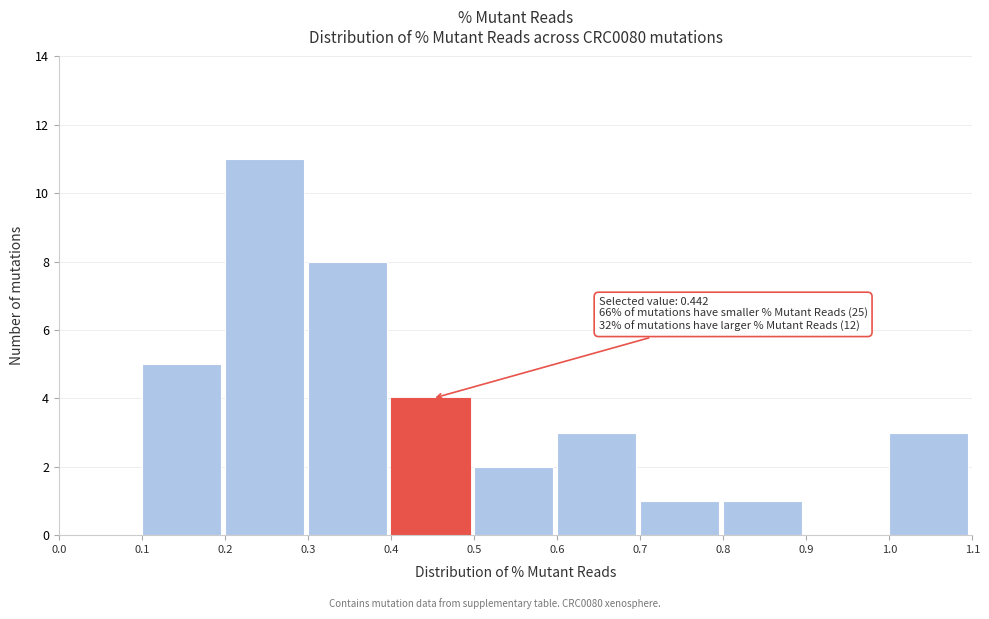

Which range on the x-axis has the tallest bar?

0.2 to 0.3